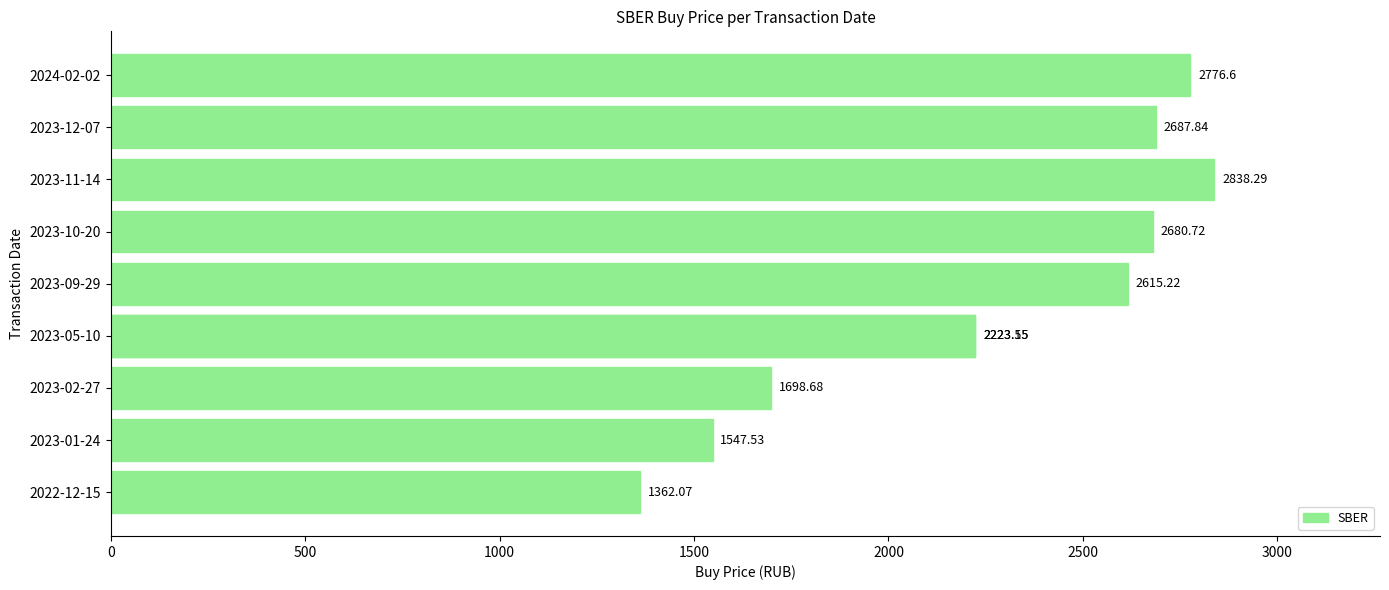

What value does the data have at 2022-12-15?

1362.1